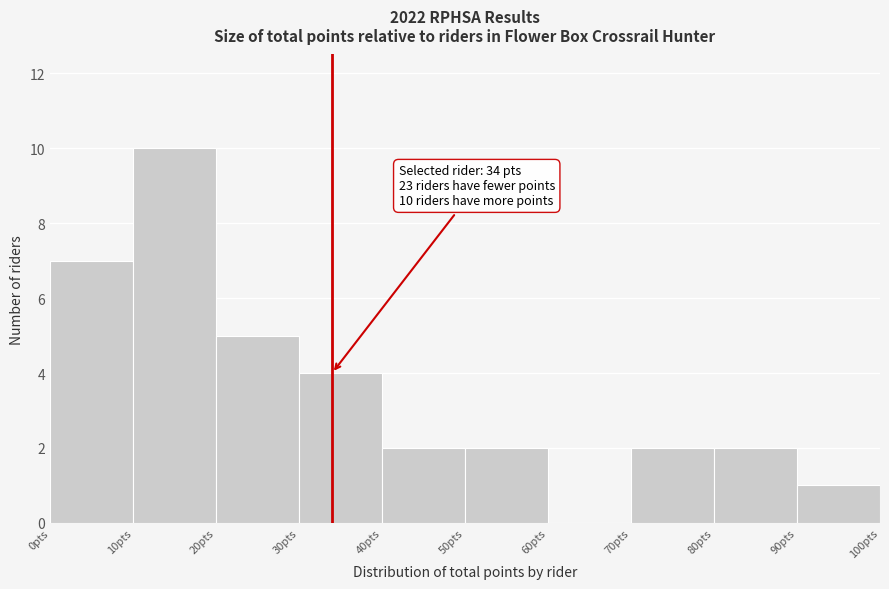

Over which range of the x-axis is the bar tallest?

10 to 20